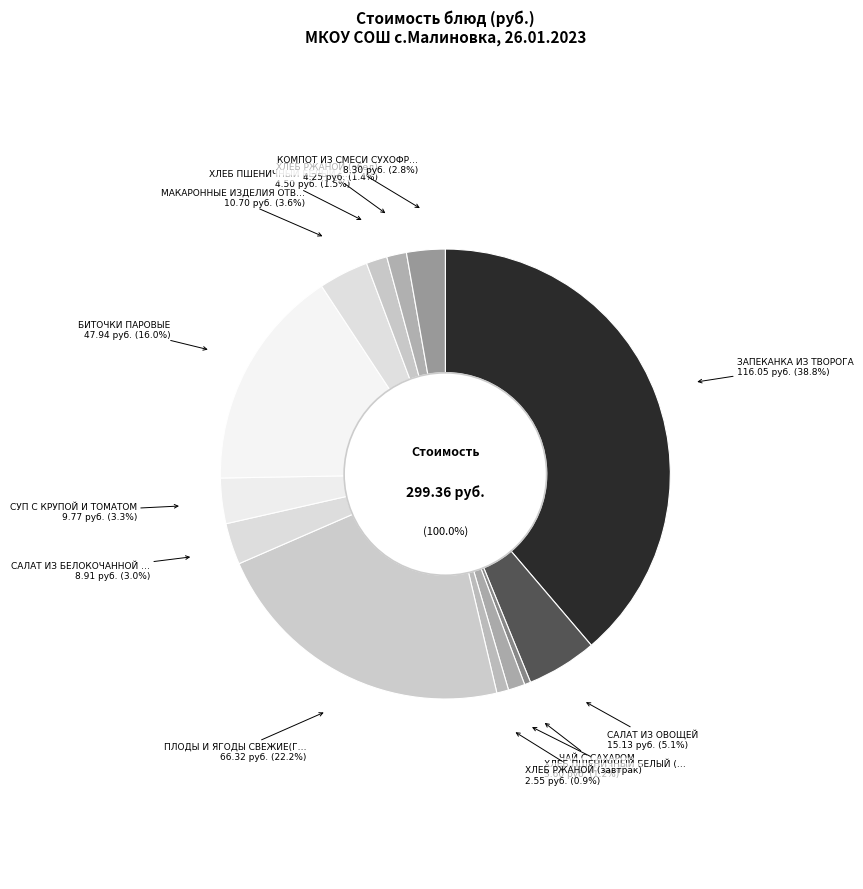

Which has a higher value, ХЛЕБ РЖАНОЙ (завтрак) or САЛАТ ИЗ ОВОЩЕЙ?

САЛАТ ИЗ ОВОЩЕЙ